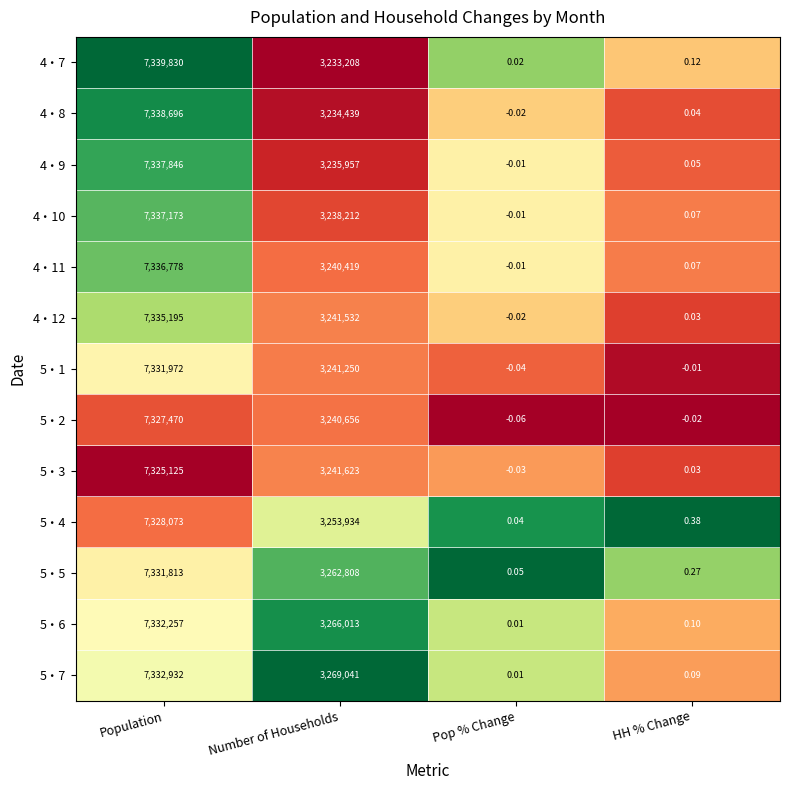

Where is 4・9 nearest to the value 3668922?

Number of Households